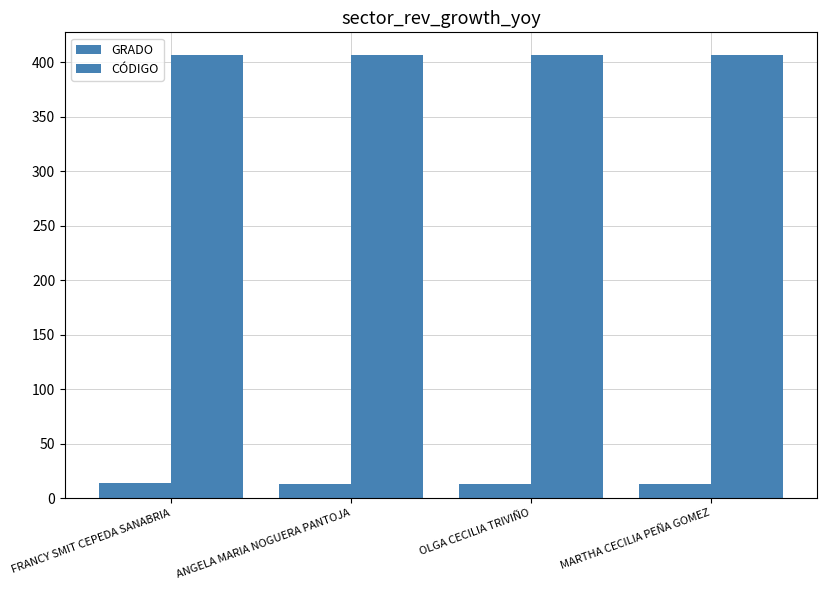

Which label corresponds to the smallest value in the chart?

ANGELA MARIA NOGUERA PANTOJA